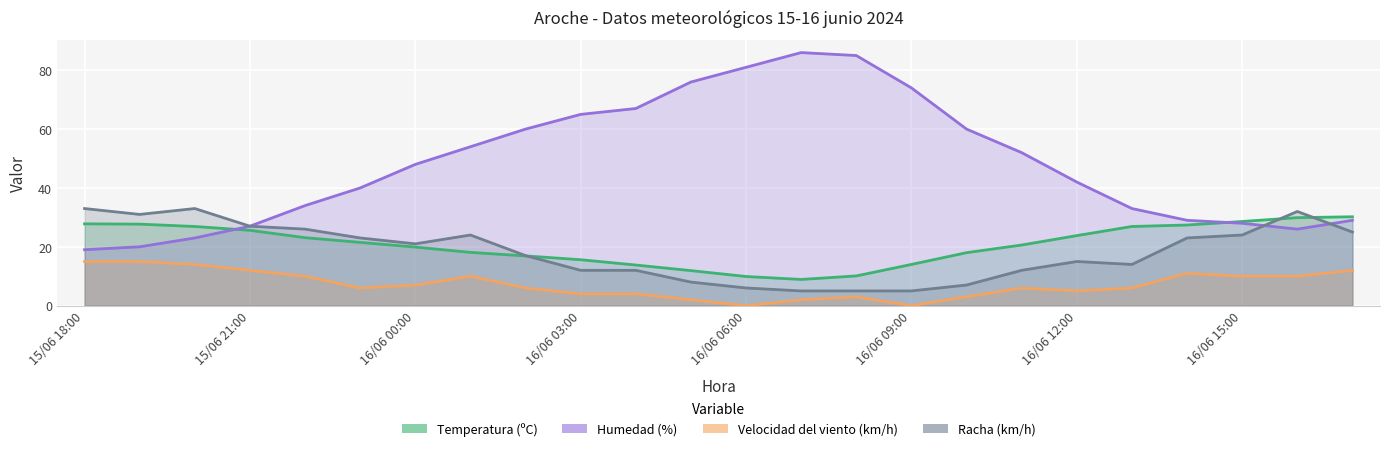

List the labels in order of Humedad (%) value, largest first.

16/06 07:00, 16/06 08:00, 16/06 06:00, 16/06 05:00, 16/06 09:00, 16/06 04:00, 16/06 03:00, 16/06 02:00, 16/06 10:00, 16/06 01:00, 16/06 11:00, 16/06 00:00, 16/06 12:00, 15/06 23:00, 15/06 22:00, 16/06 13:00, 16/06 14:00, 16/06 17:00, 16/06 15:00, 15/06 21:00, 16/06 16:00, 15/06 20:00, 15/06 19:00, 15/06 18:00